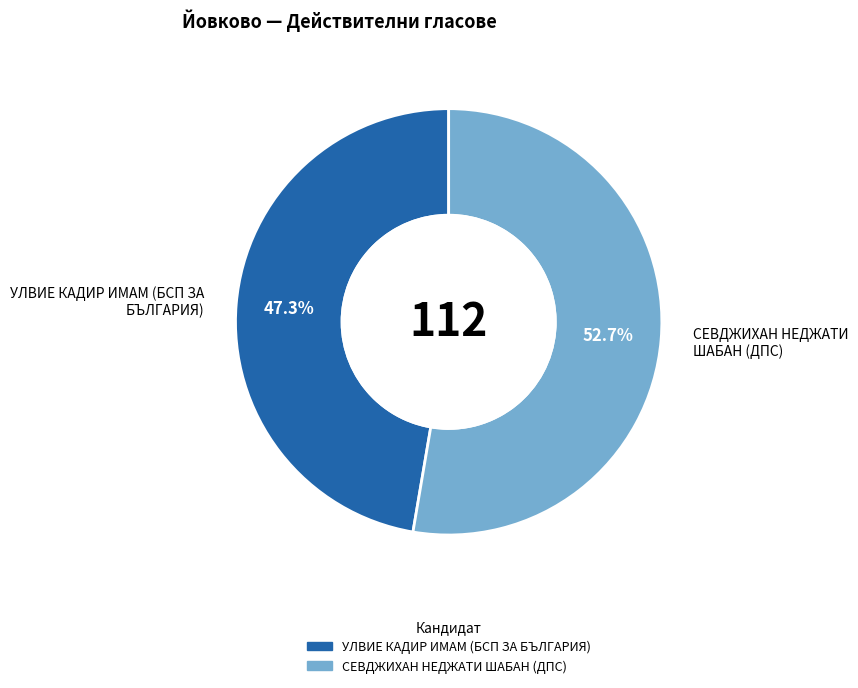

Do СЕВДЖИХАН НЕДЖАТИ ШАБАН (ДПС) and УЛВИЕ КАДИР ИМАМ (БСП ЗА БЪЛГАРИЯ) together represent more than half of the pie?

Yes